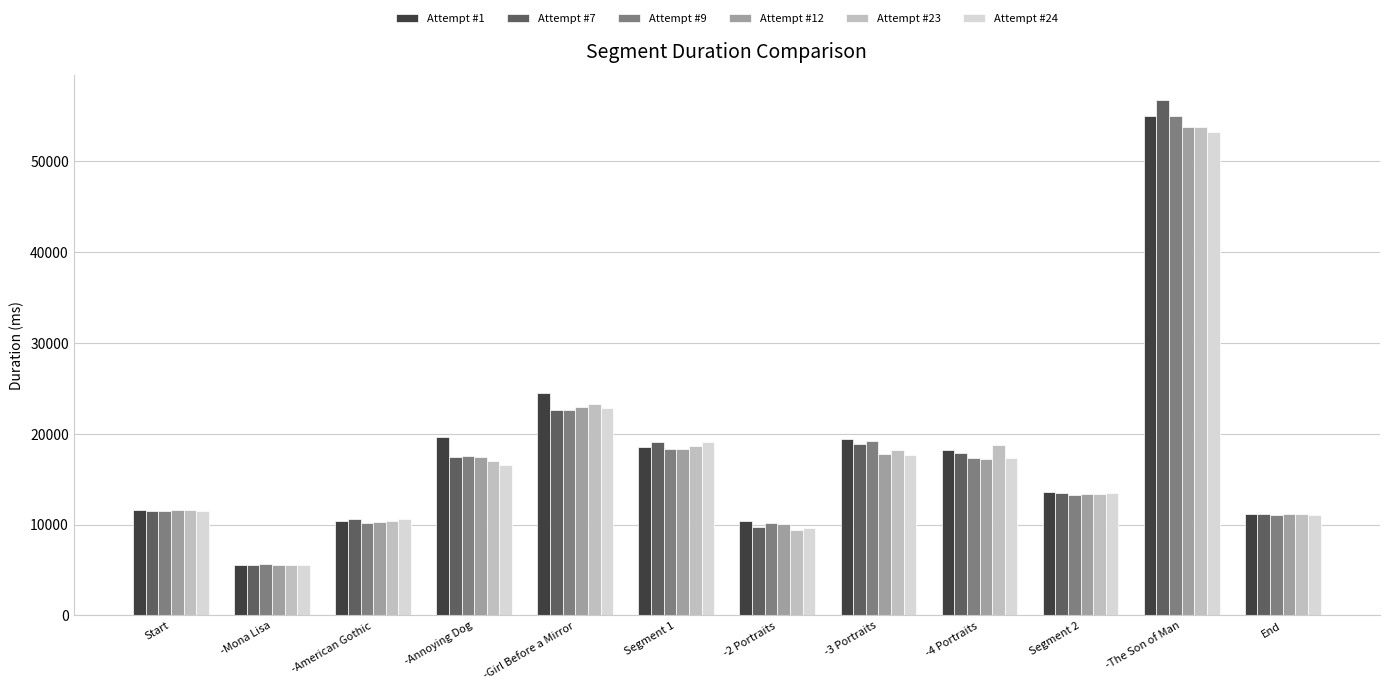

How many bars are there in total?

72